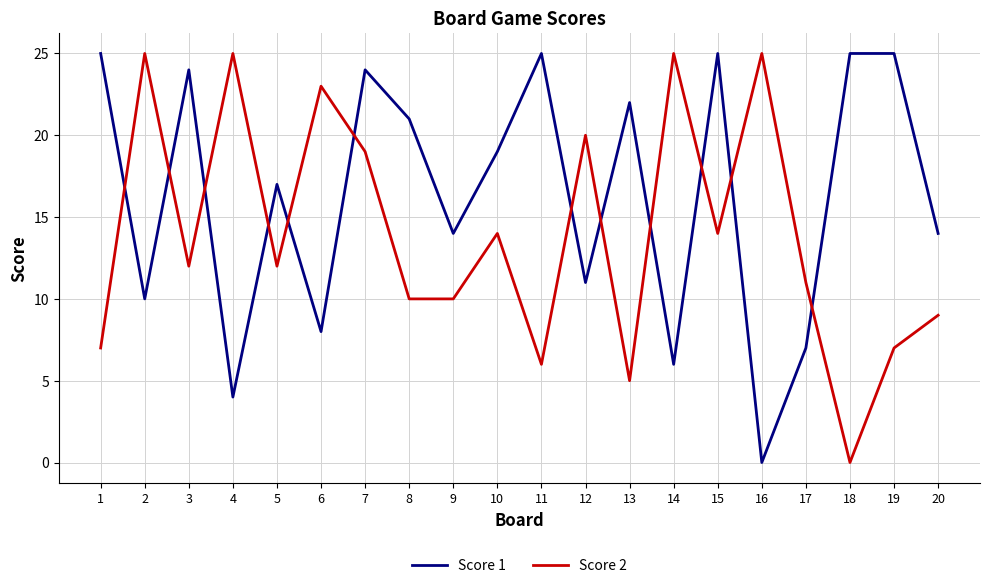

Is the value of Score 2 at 8 greater than the value of Score 1 at 12?

No